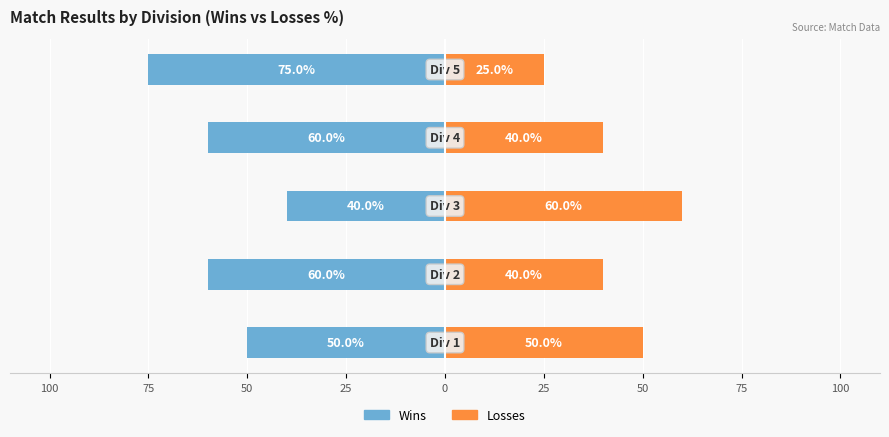

Count the Losses values in the range 40 to 50.

3